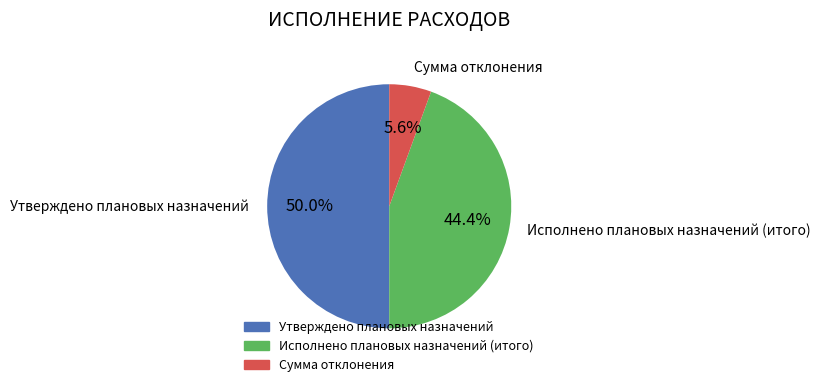

Which has a higher value, Утверждено плановых назначений or Сумма отклонения?

Утверждено плановых назначений